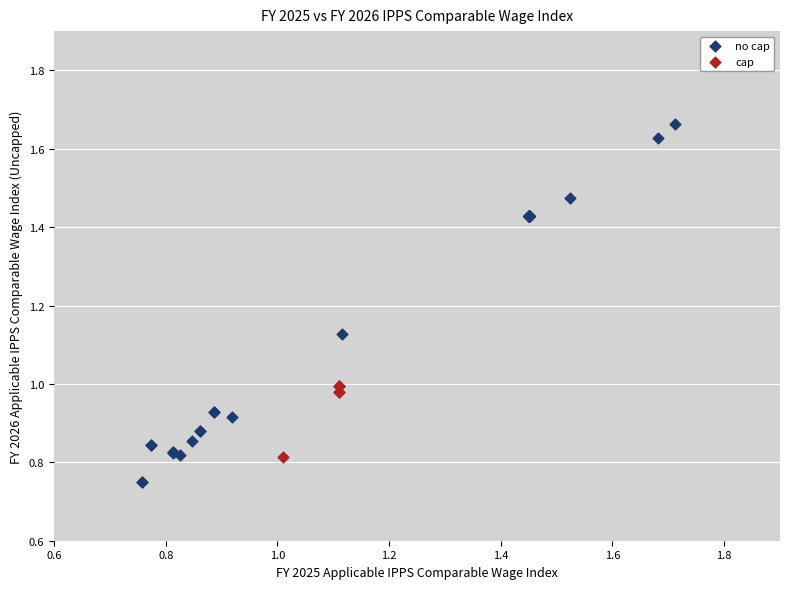

Which series has the widest spread of Y values?

no cap